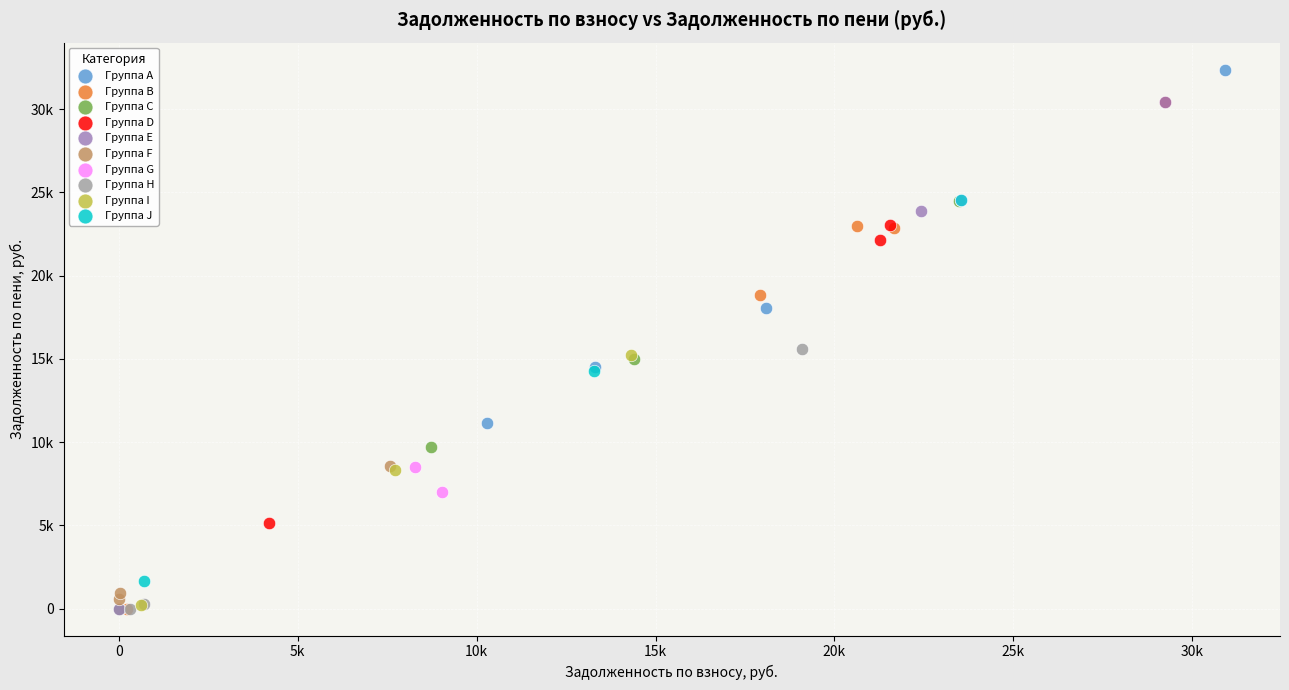

What are all the series names shown in the legend?

Группа A, Группа B, Группа C, Группа D, Группа E, Группа F, Группа G, Группа H, Группа I, Группа J